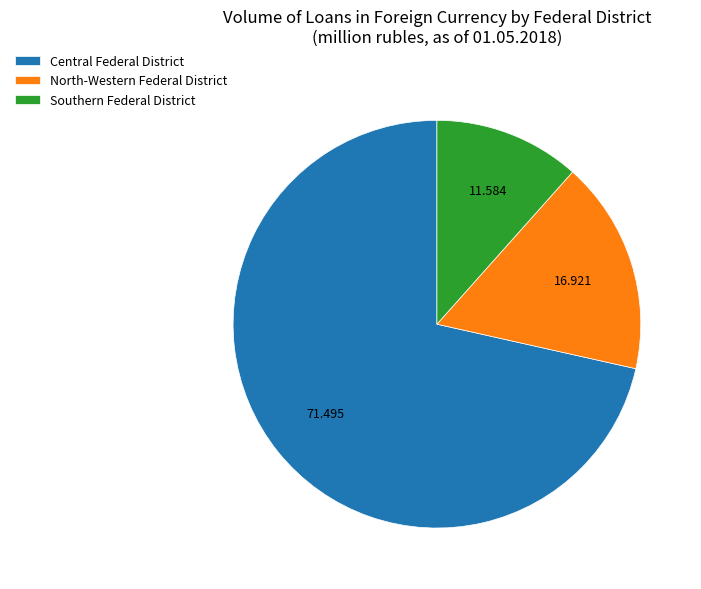

Which has a higher value, Central Federal District or North-Western Federal District?

Central Federal District